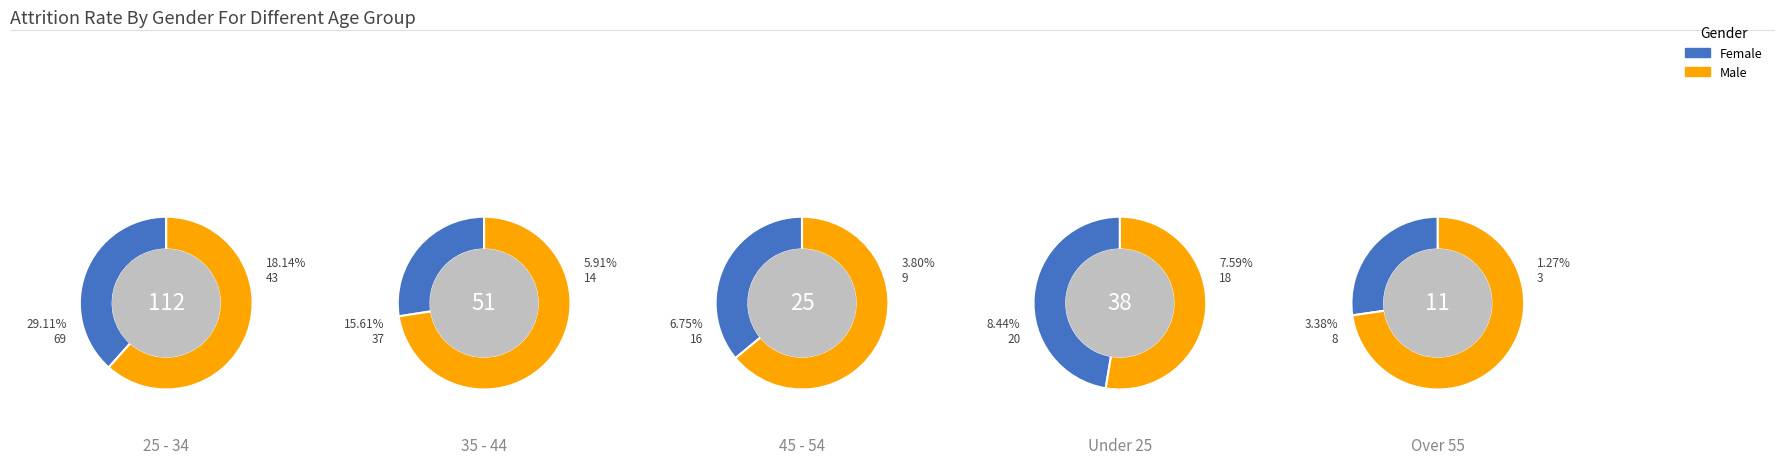

What is the spread (max minus min) of values at 2?

7